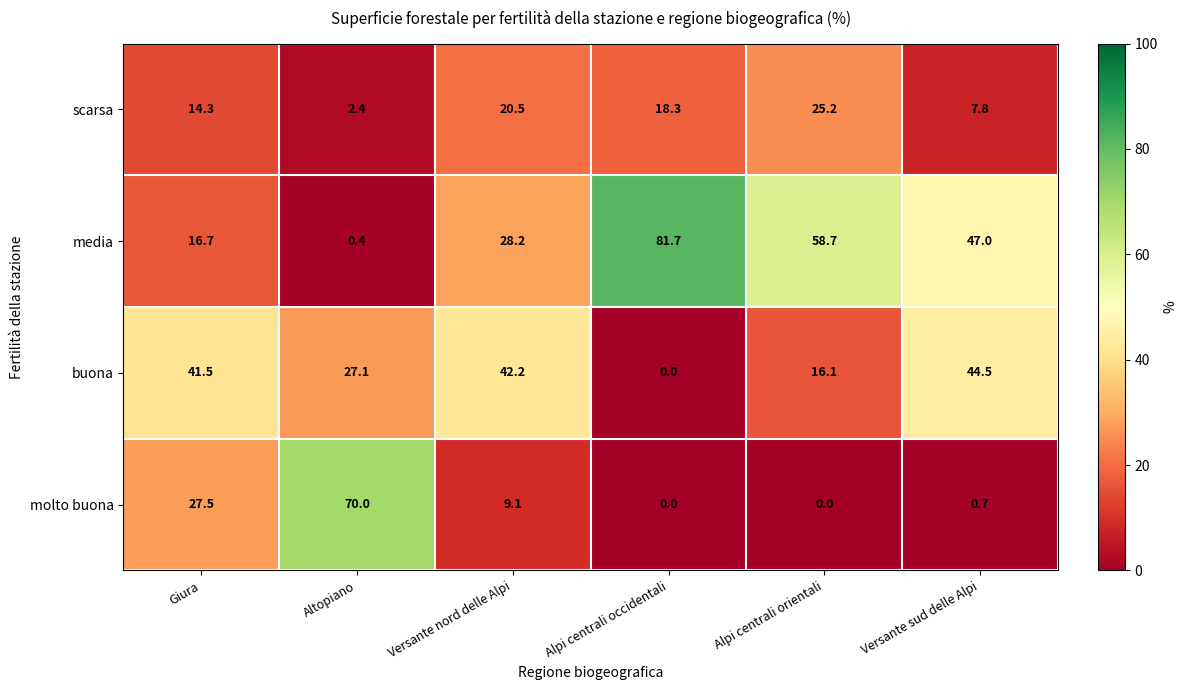

Count the number of categories in the chart.

6